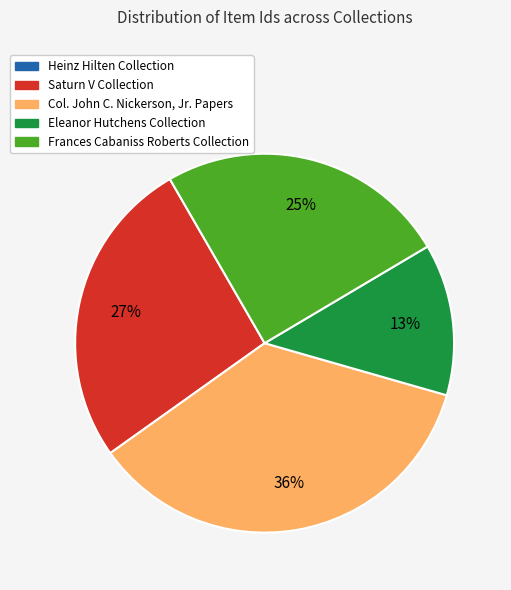

Is there a majority slice in this chart?

No